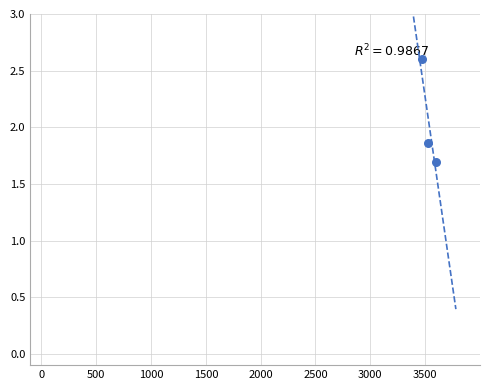

What is the range of X values (max minus min)?

127.7